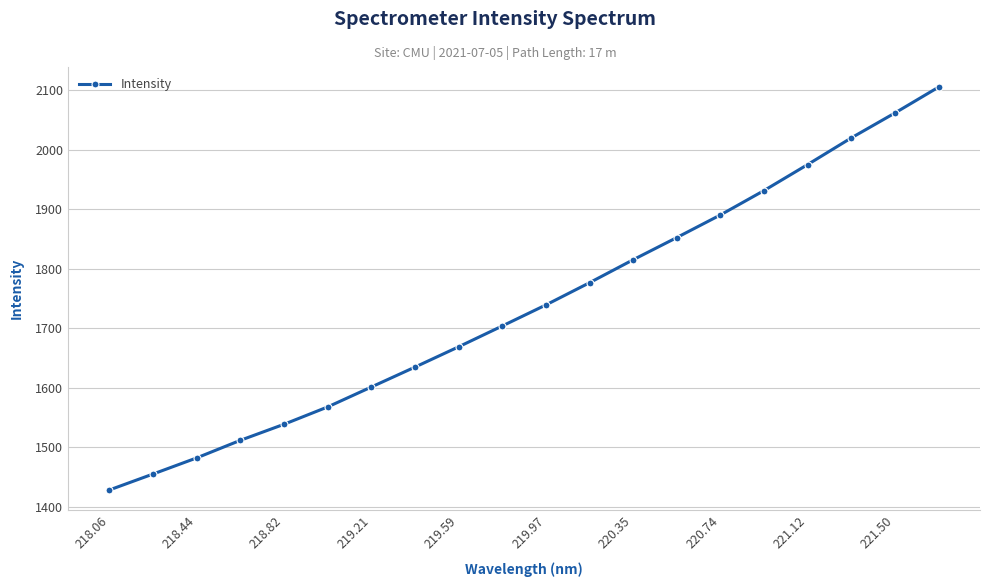

How many values exceed 1739?

10